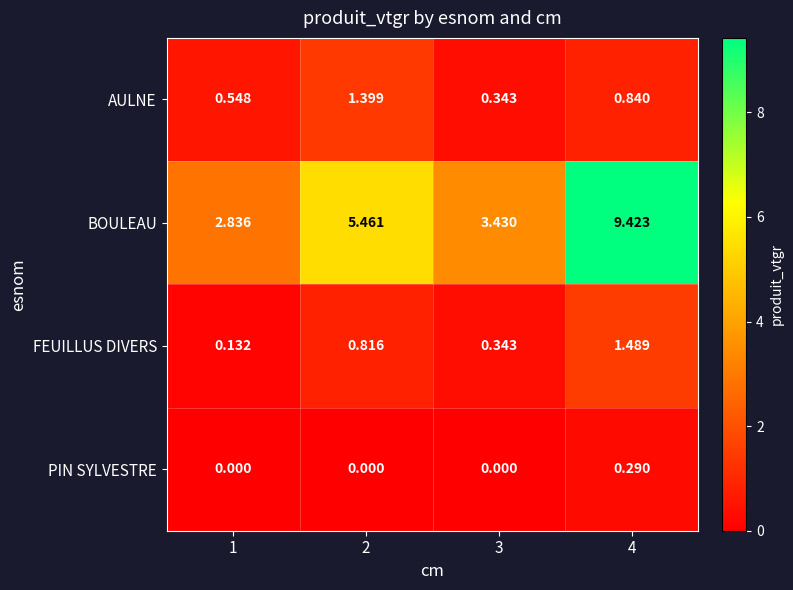

At 2, list the series in order from smallest to largest.

PIN SYLVESTRE, FEUILLUS DIVERS, AULNE, BOULEAU